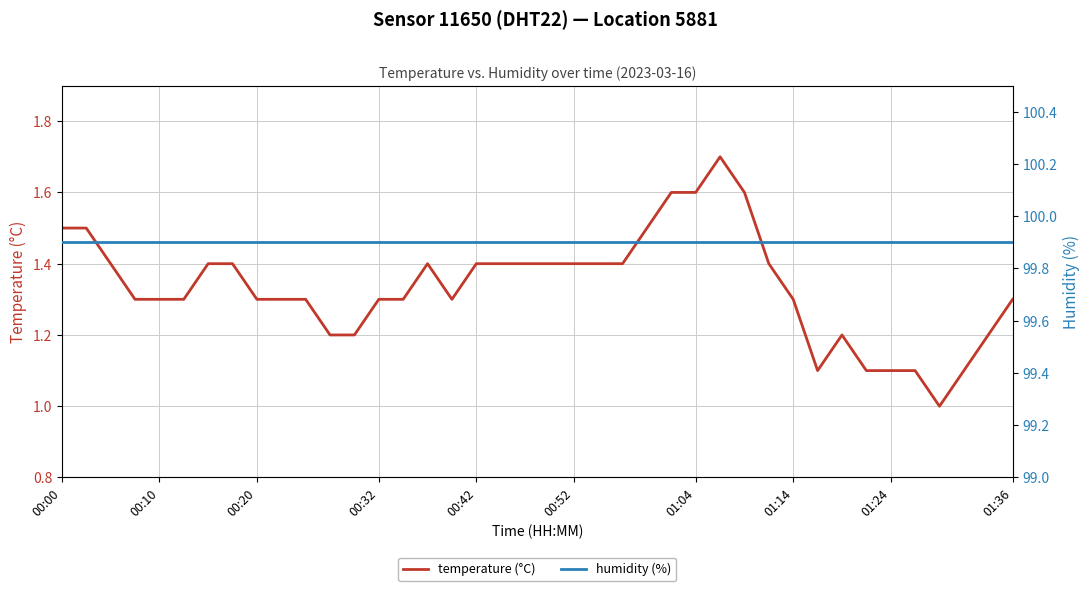

Which series has the largest range (max minus min)?

temperature (°C)